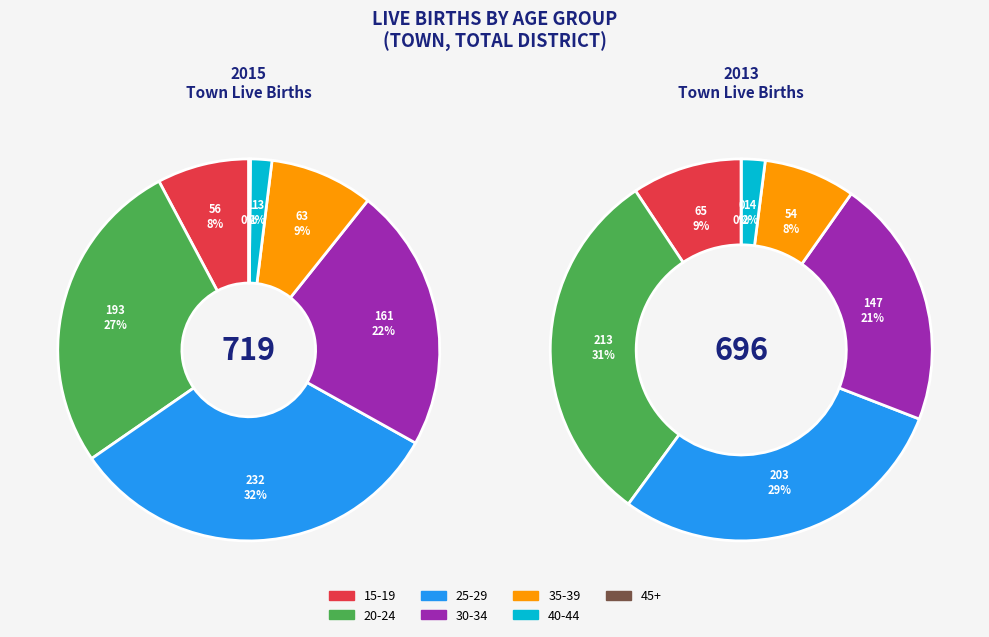

Is there any slice that represents more than half of the pie?

No